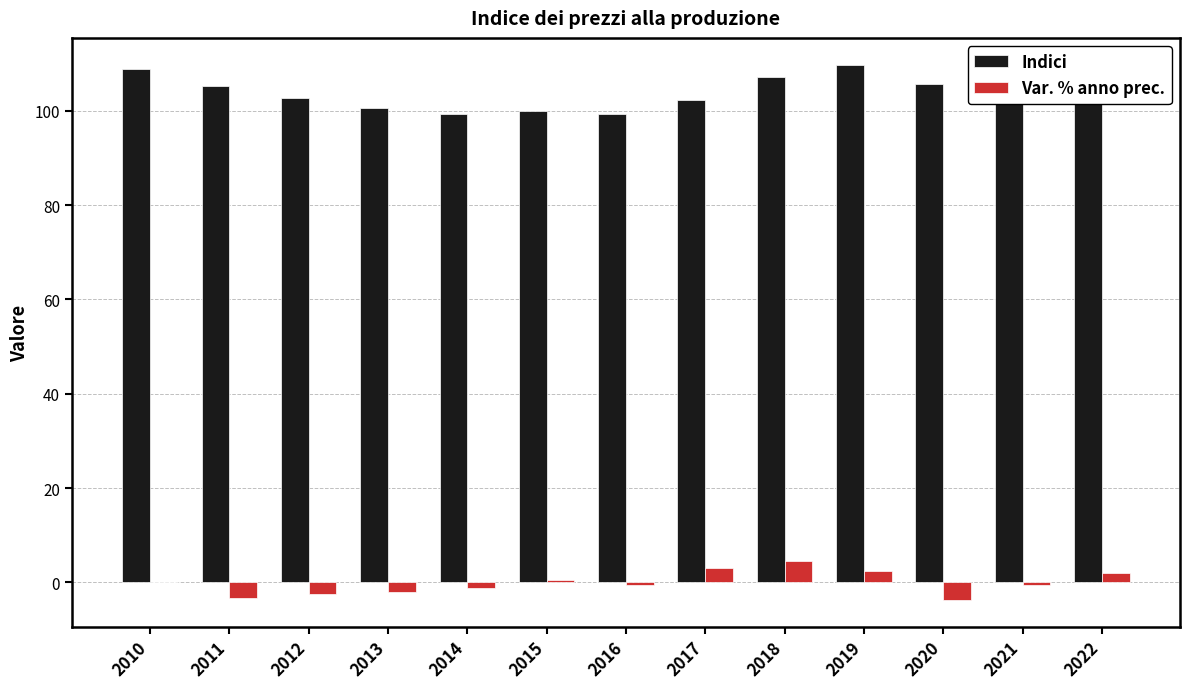

Is it true that Var. % anno prec. equals -3.3 at 2011?

True